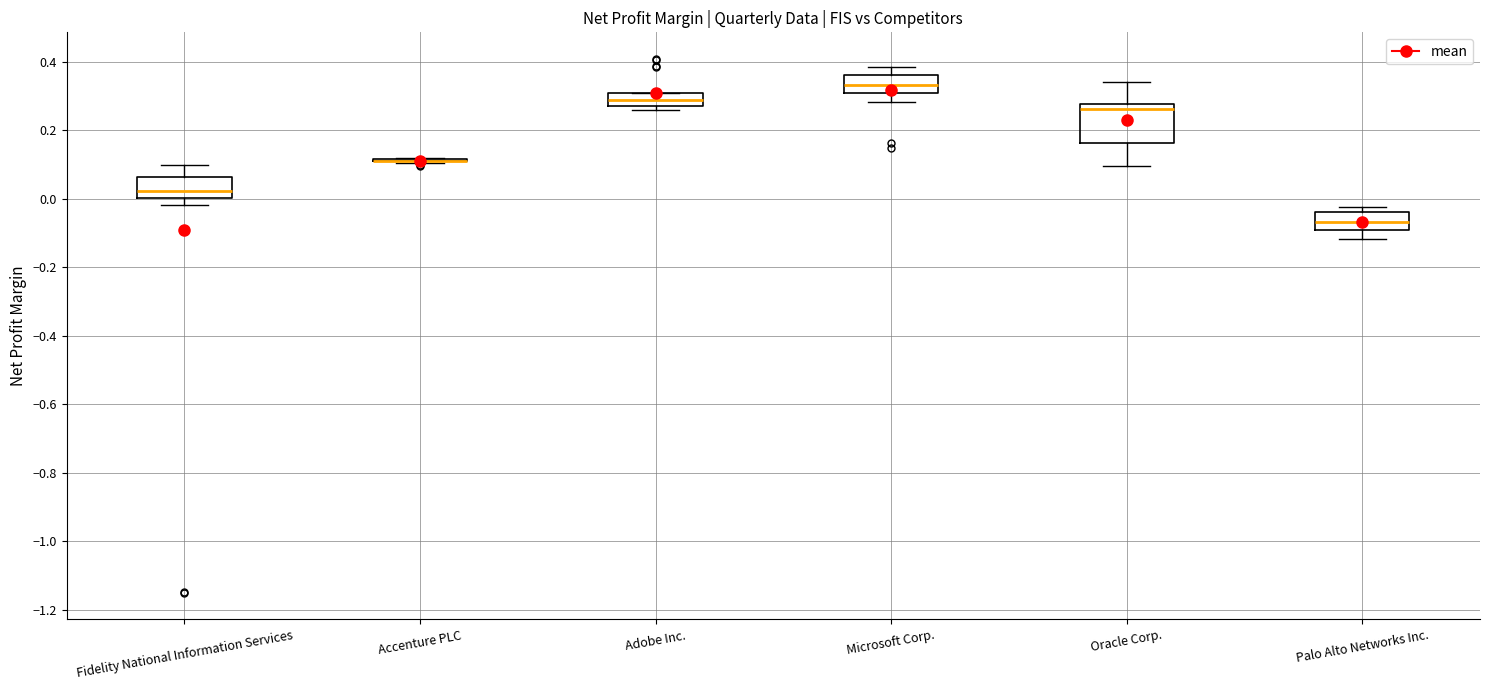

Where is the lower edge of the box for Oracle Corp. on the y-axis? The values are not printed on the chart, so give them approximately, as read against the axis.

0.16